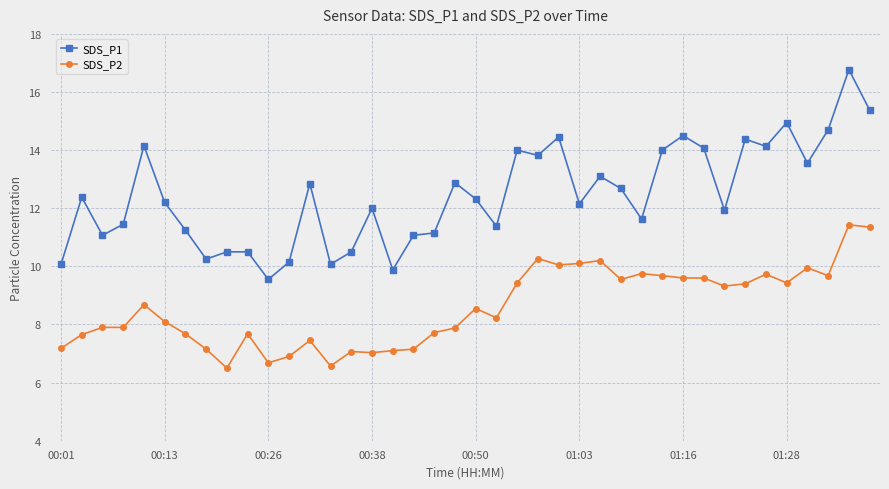

What is the value of the SDS_P1 point at the 19th from the left?

11.2